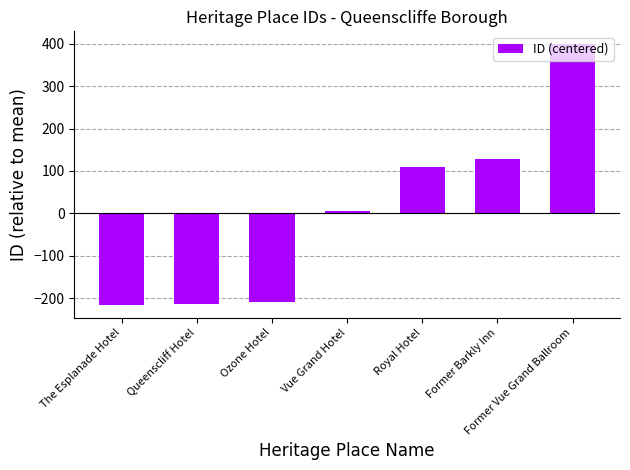

What is the maximum value shown in the chart?

398.6